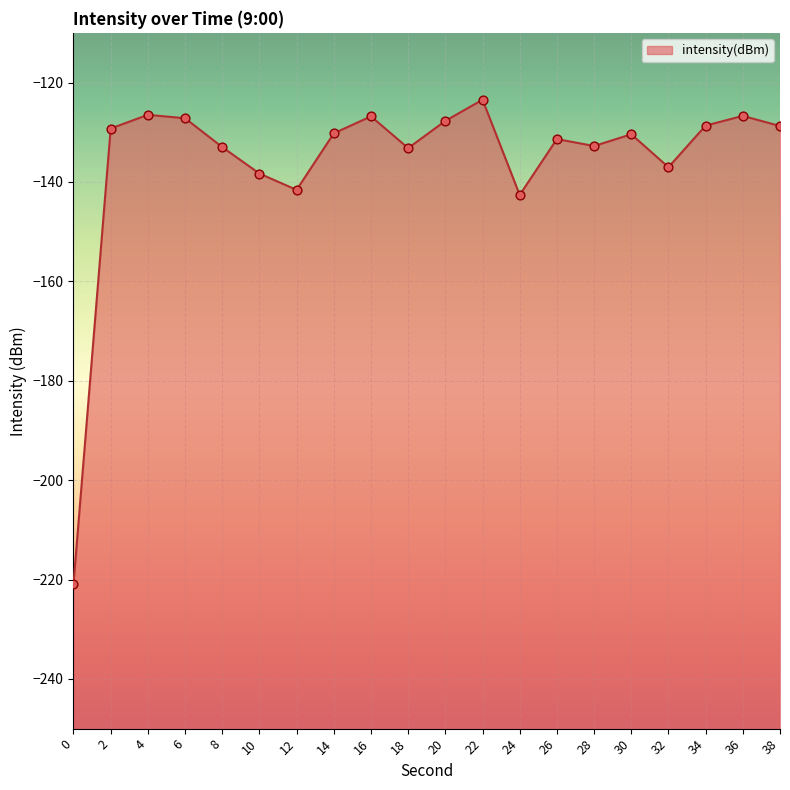

Which has a higher value, 4 or 36?

4